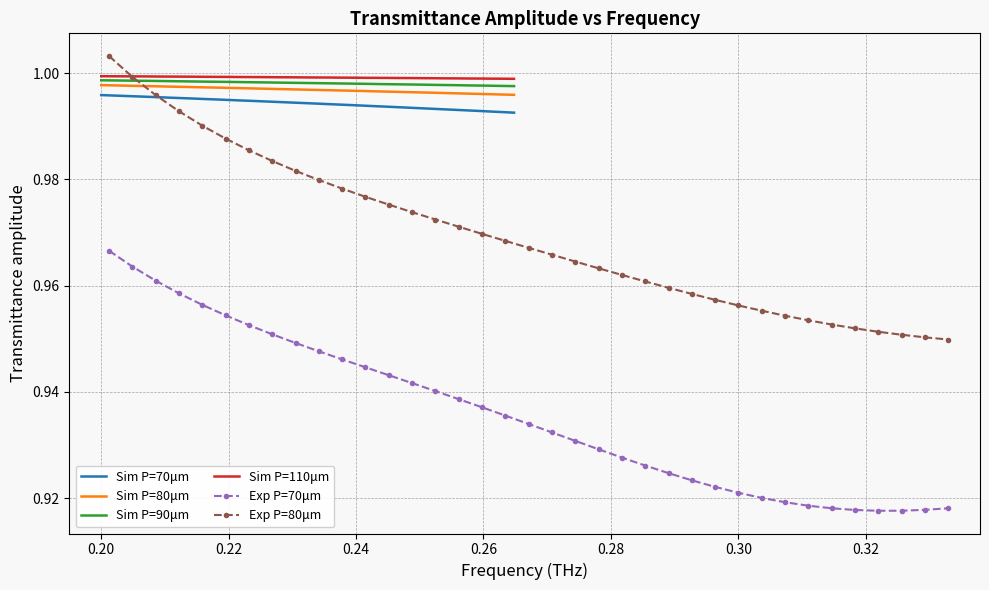

What are all the series names shown in the legend?

Sim P=70μm, Sim P=80μm, Sim P=90μm, Sim P=110μm, Exp P=70μm, Exp P=80μm